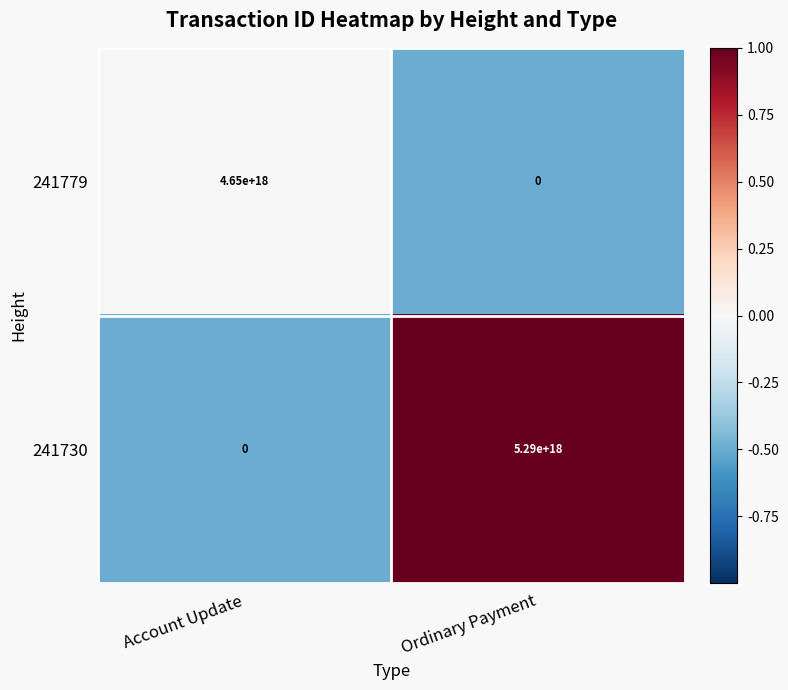

At which label is 241779 closest to 2325000000000000000?

Account Update